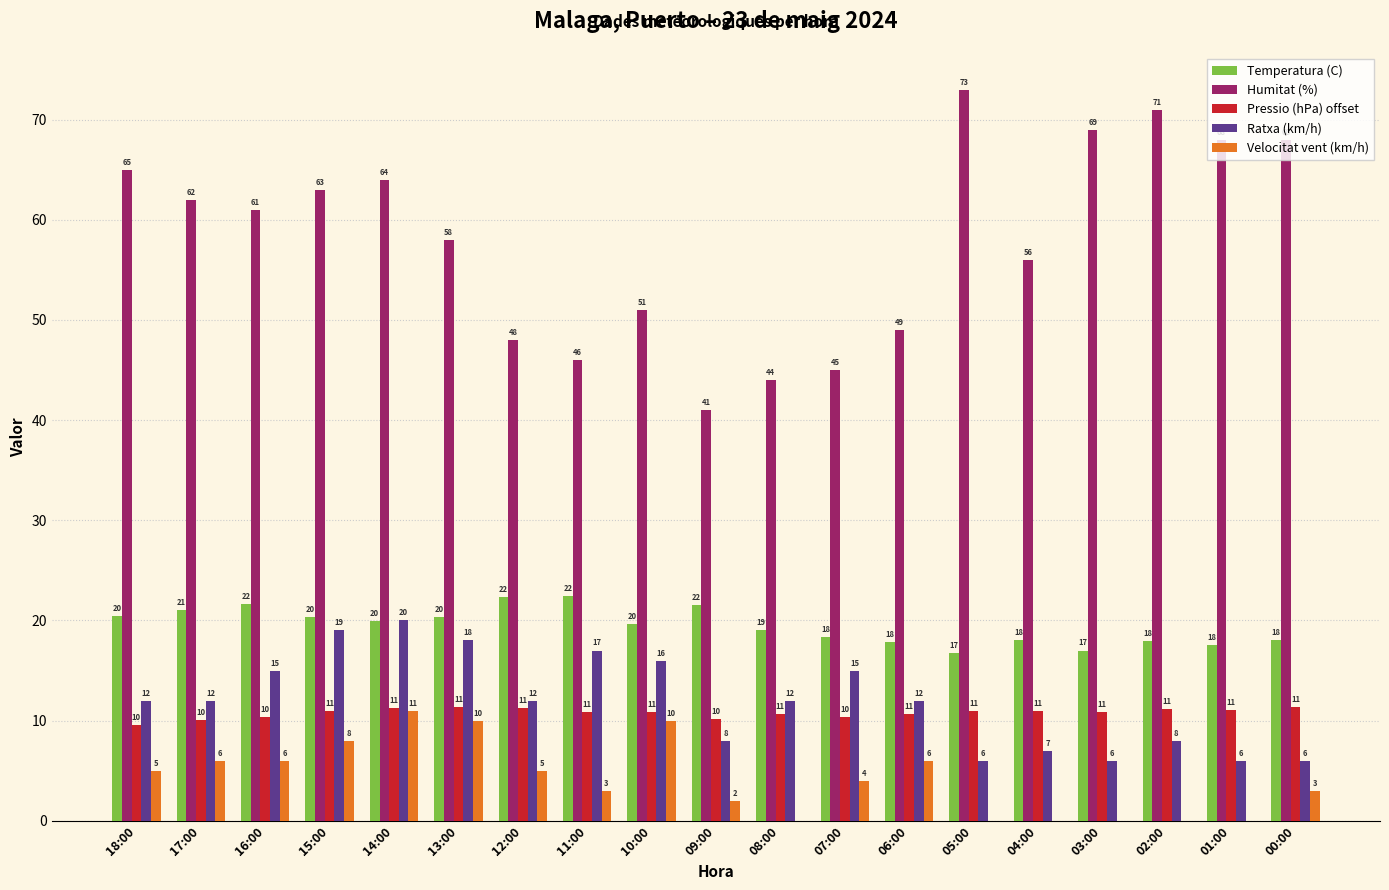

Which category has the highest value in the Ratxa (km/h) series?

14:00